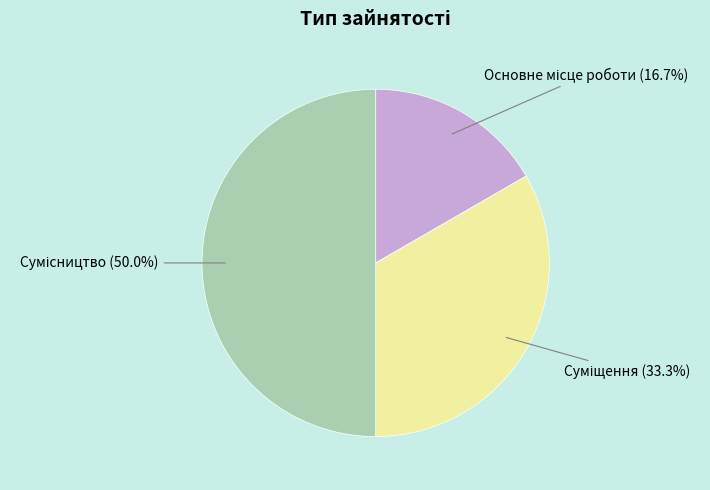

What portion of the pie excludes Сумісництво?

50.0%